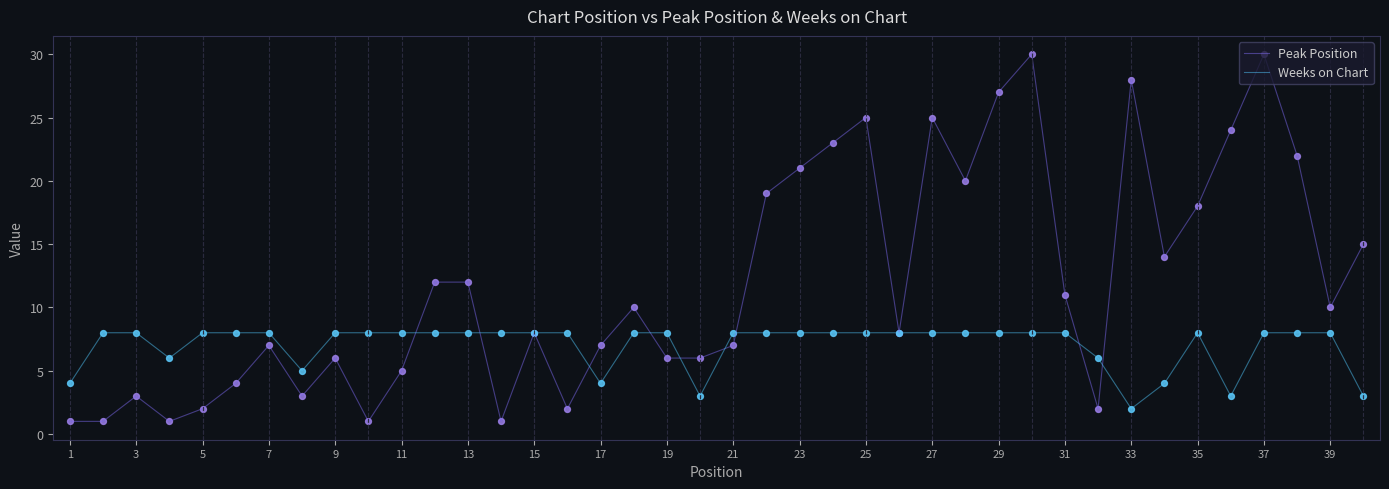

What are all the series names shown in the legend?

Peak Position, Weeks on Chart